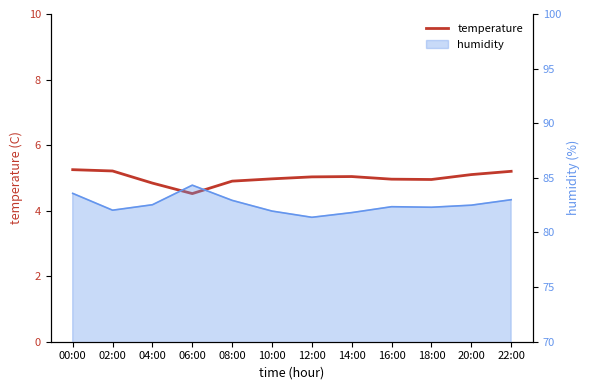

True or false: the data shows 5.0 at 14:00.

True